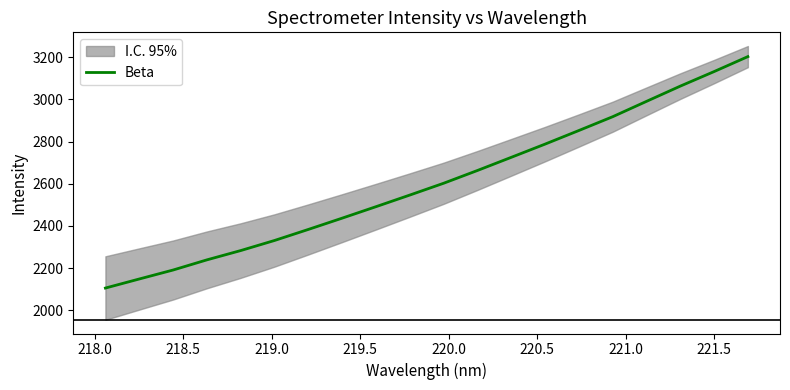

Is it true that the value at 17 is 1356.9?

False